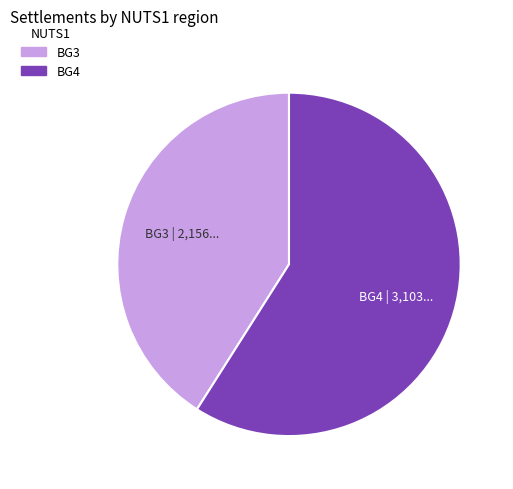

Does any single category account for the majority?

Yes